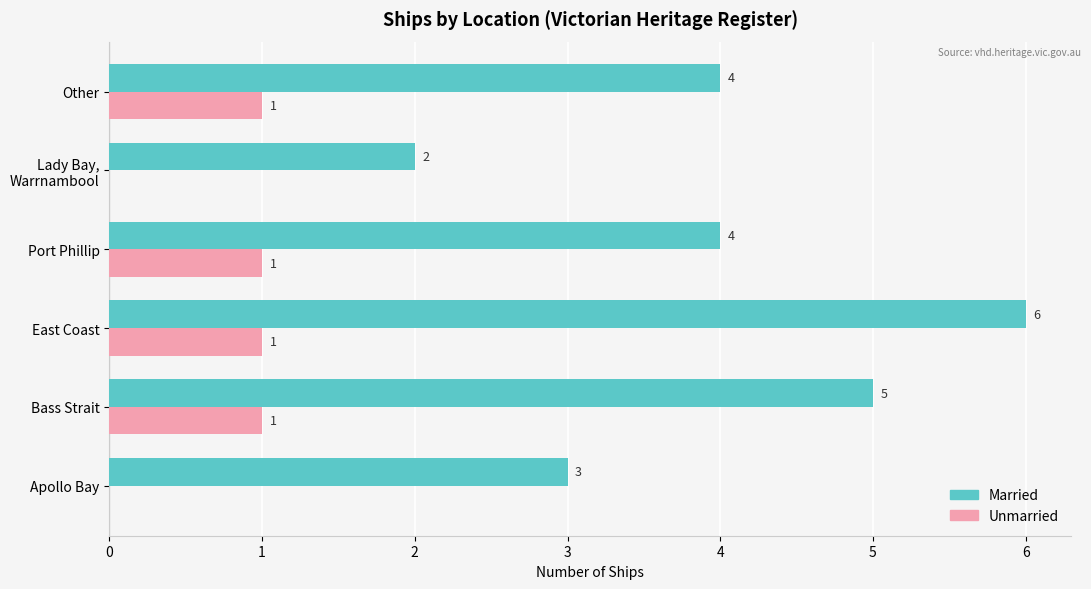

True or false: Married has a value of 5 at Bass Strait.

True